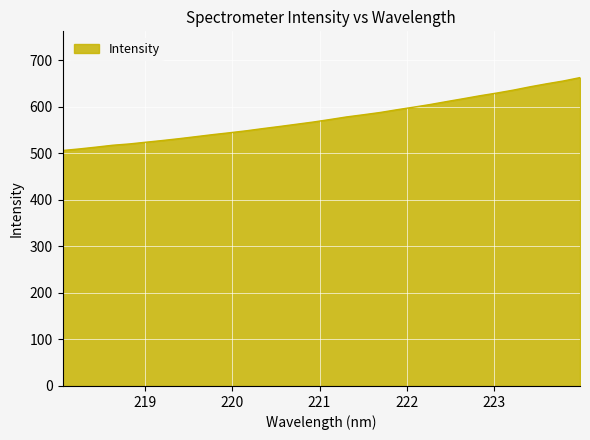

What is the smallest value displayed?

506.1